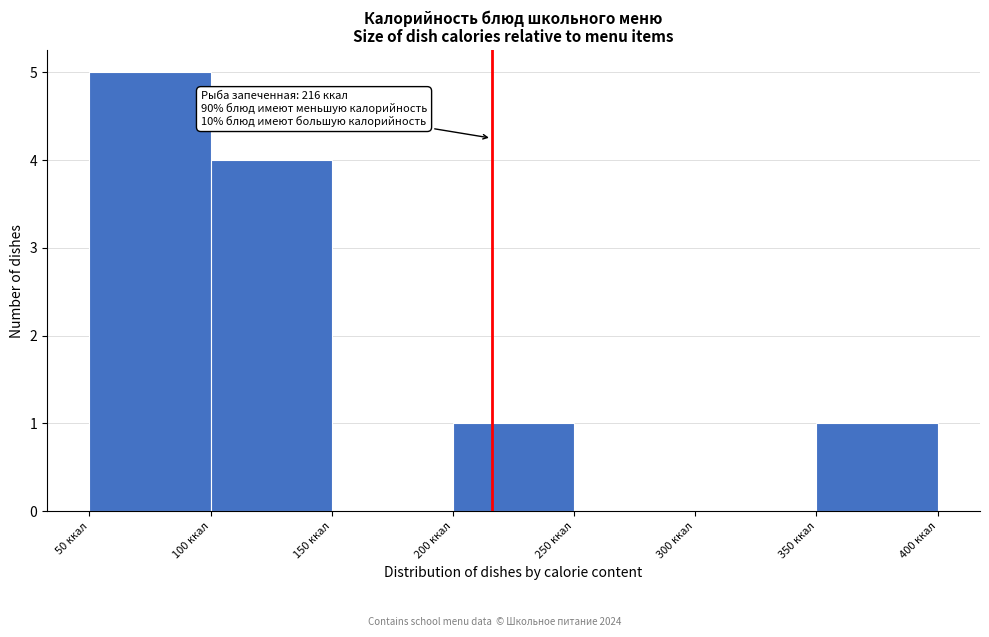

Which range on the x-axis has the tallest bar?

50 to 100